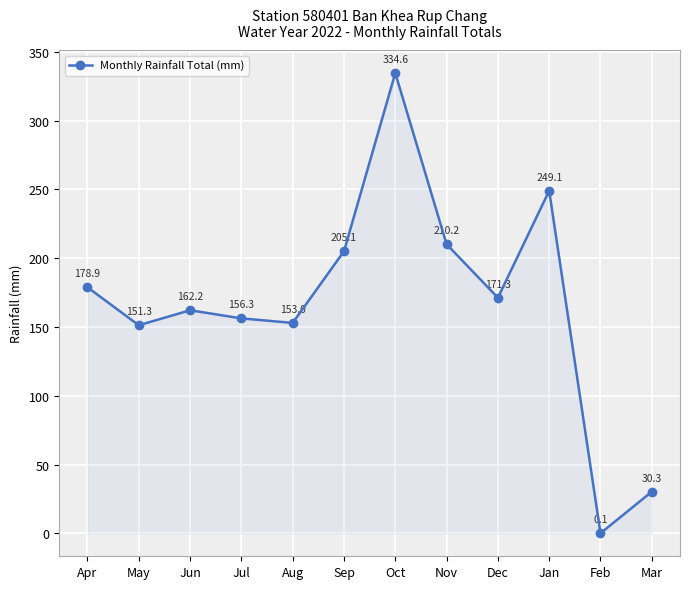

At which category does the data reach its first local valley?

May